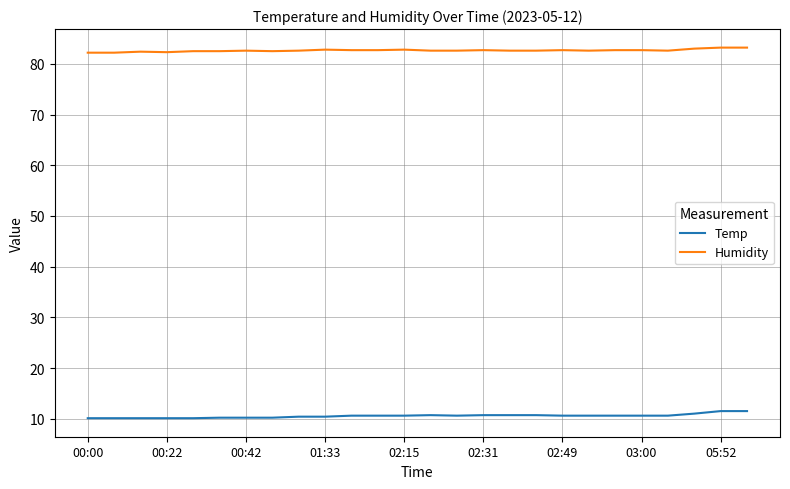

Which series has the largest total across all categories?

Humidity